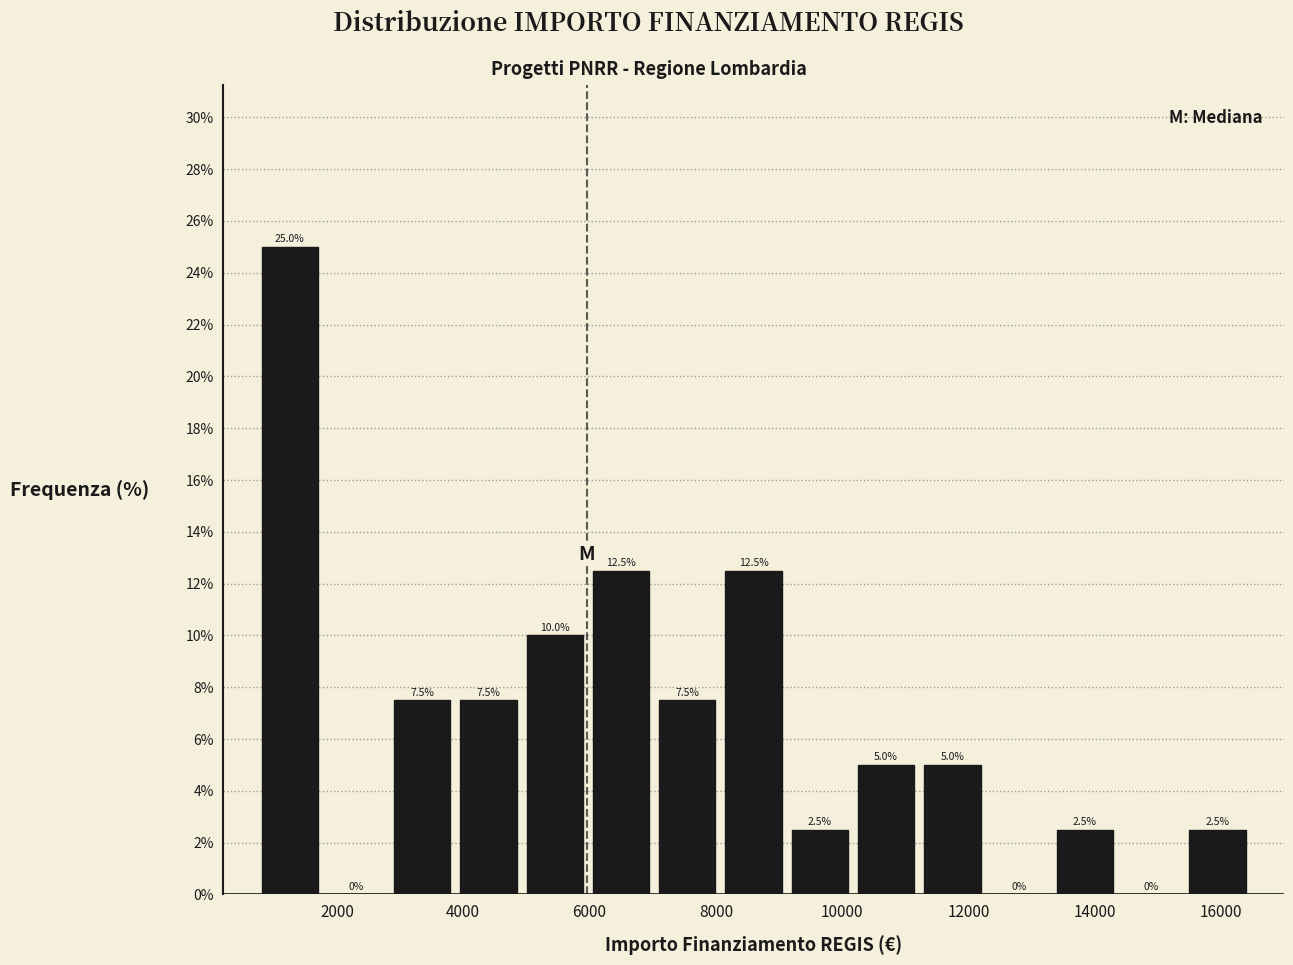

How tall is the bar that spans 800 to 1800 on the x-axis? The bar edges are not printed on the chart, so give them approximately, as read against the axis.

25.0